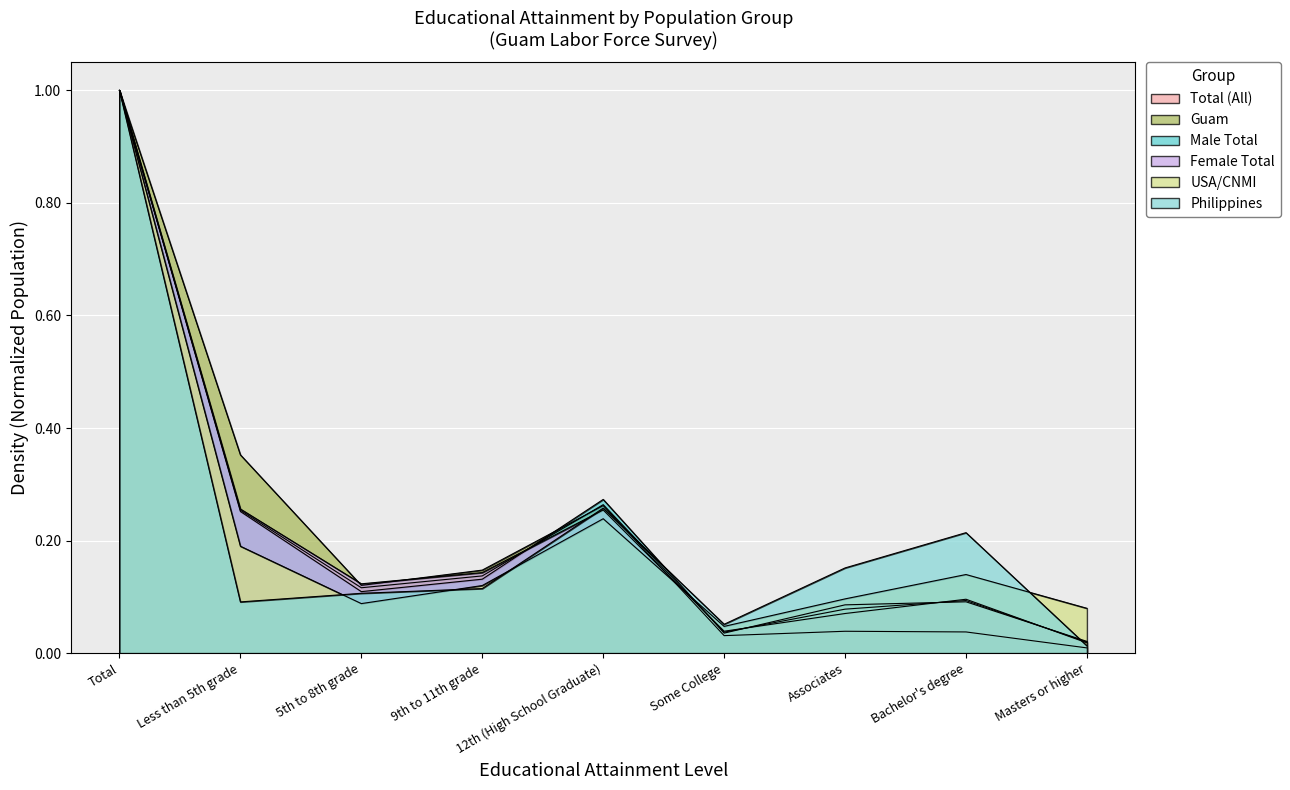

List the labels in order of Female Total value, smallest first.

Masters or higher, Some College, Associates, Bachelor's degree, 5th to 8th grade, 9th to 11th grade, 12th (High School Graduate), Less than 5th grade, Total